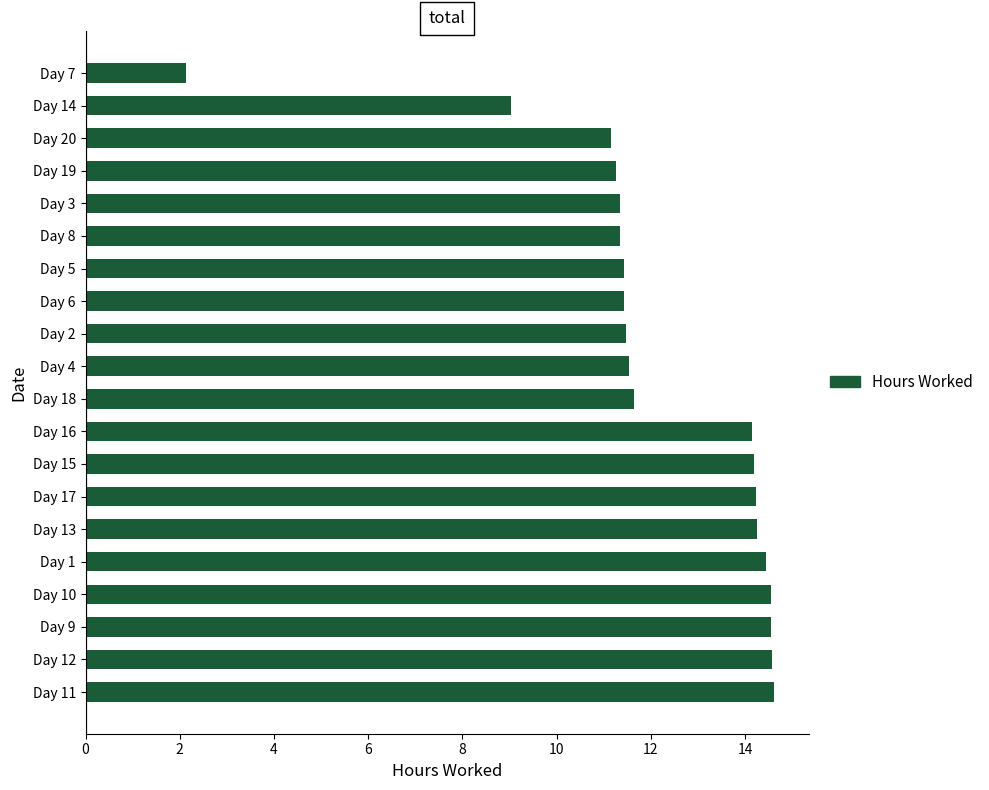

Are the bars grouped side by side (vs. stacked)?

No